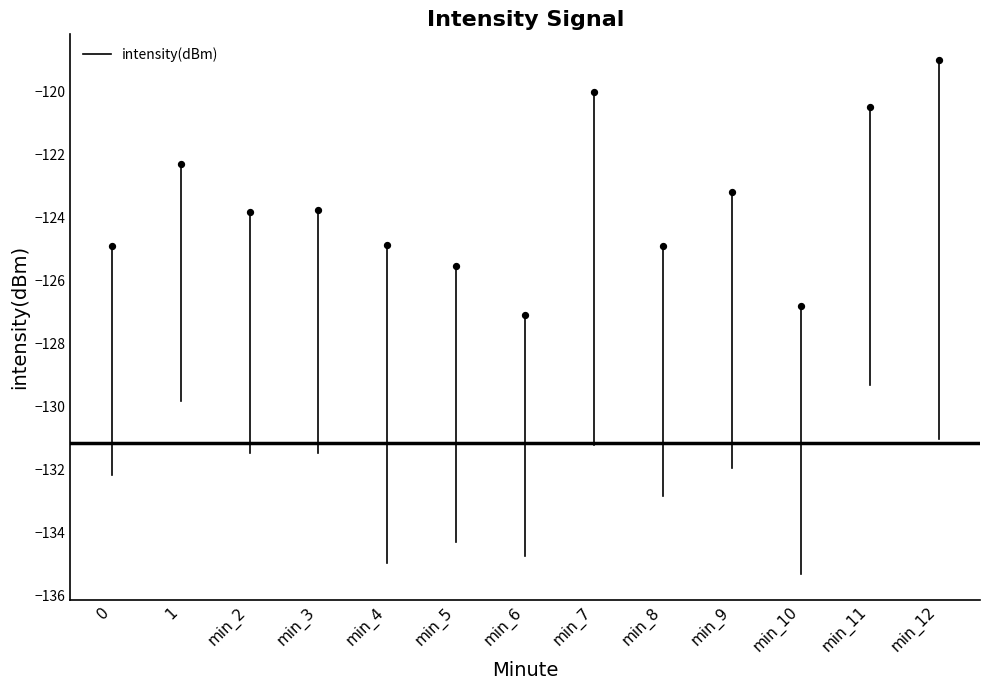

What Y value in the scatter plot is closest to -123?

-123.2